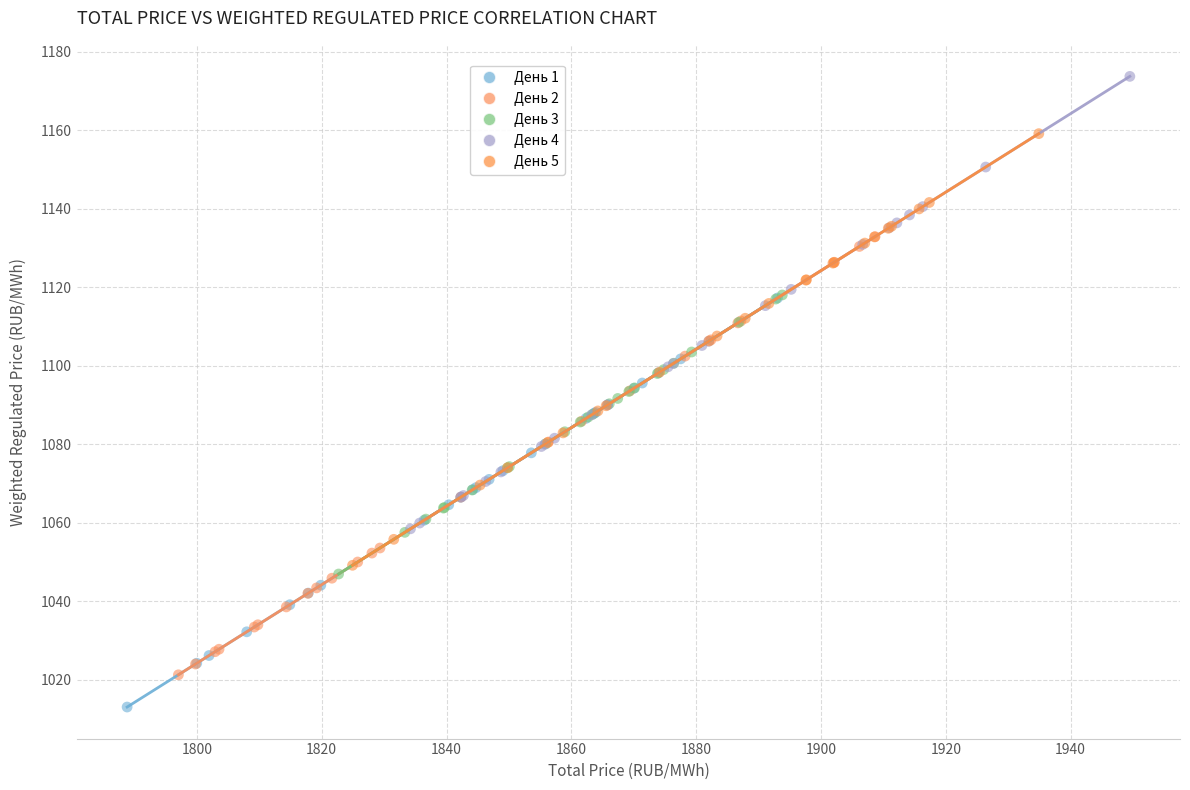

What are all the series names shown in the legend?

День 1, День 2, День 3, День 4, День 5